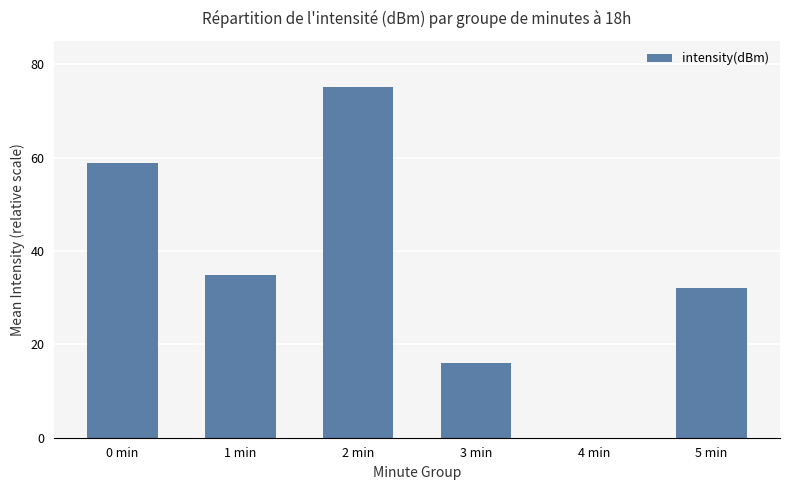

What is the difference between the values at 4 min and 0 min?

58.9